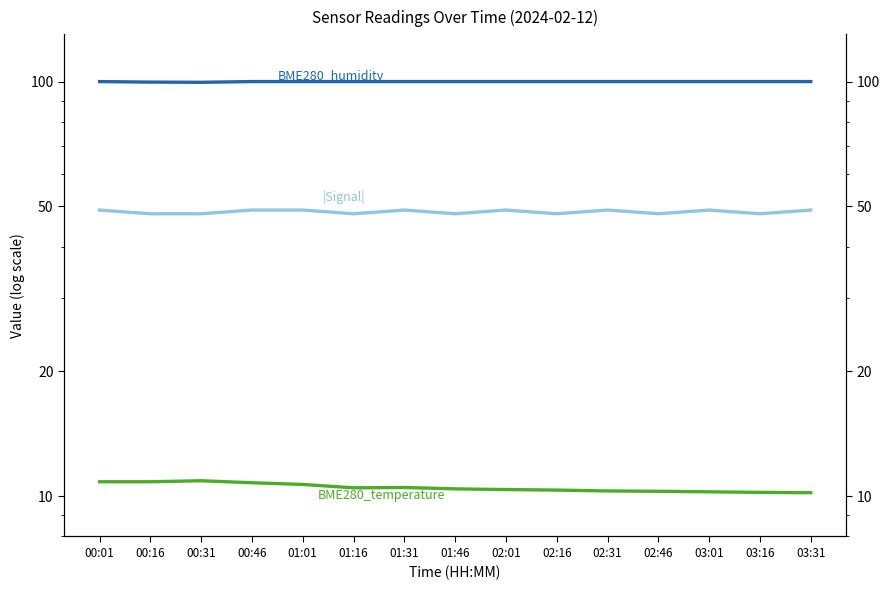

What is the highest value of the |Signal| series?

49.0